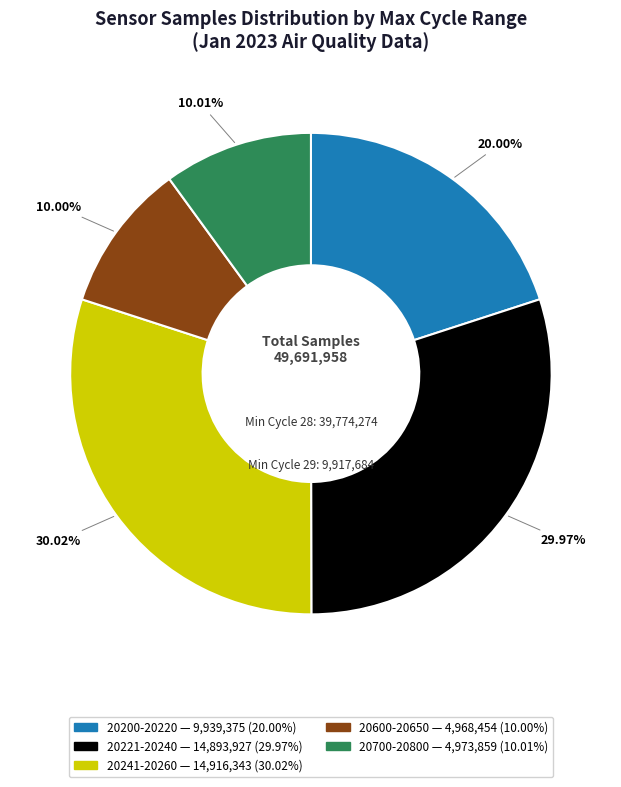

Is there any slice that represents more than half of the pie?

No